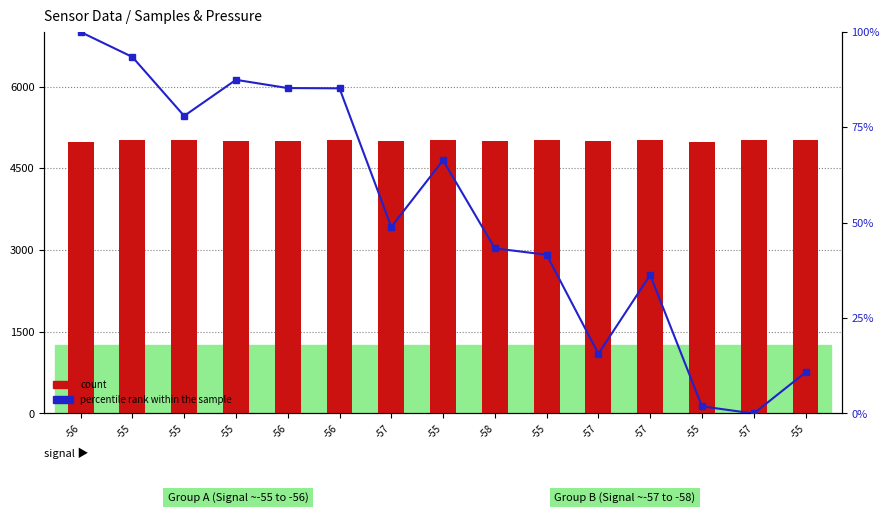

What is the value of the percentile rank within the sample bar at the 15th from the left?

93.5